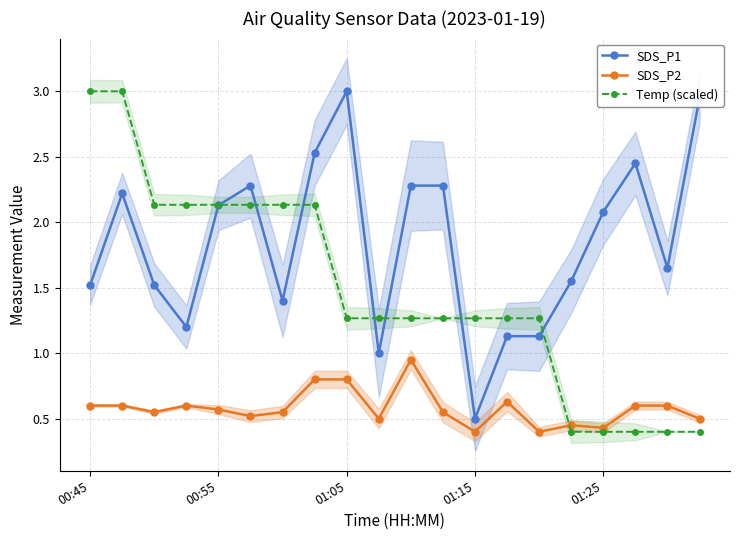

What is the minimum value for Temp (scaled)?

0.4